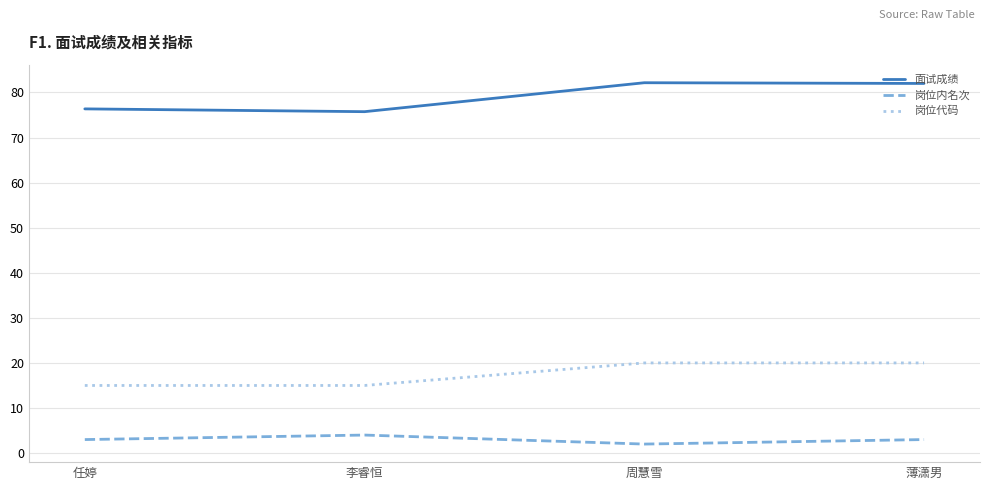

Does the chart display data point markers on the line(s)?

No